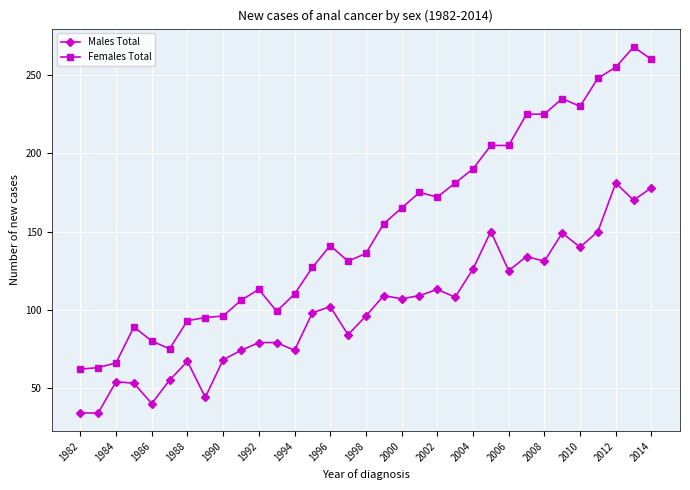

Which series has the widest spread of values?

Females Total